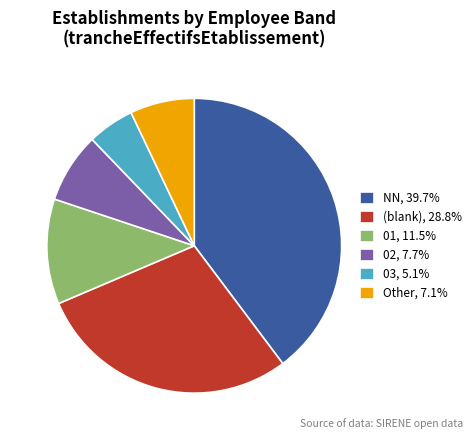

How many slices are in this pie chart?

6